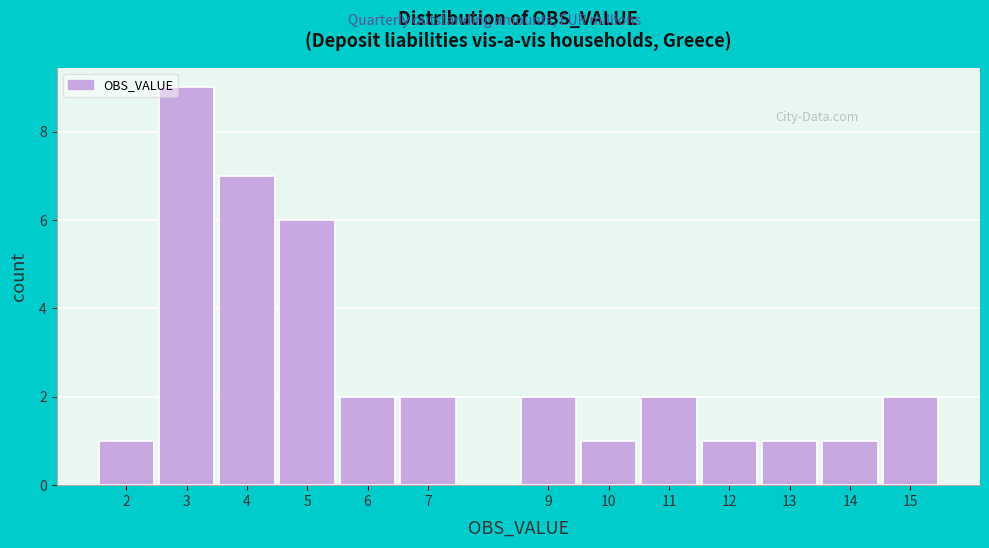

Which range on the x-axis has the tallest bar?

2.5 to 3.5